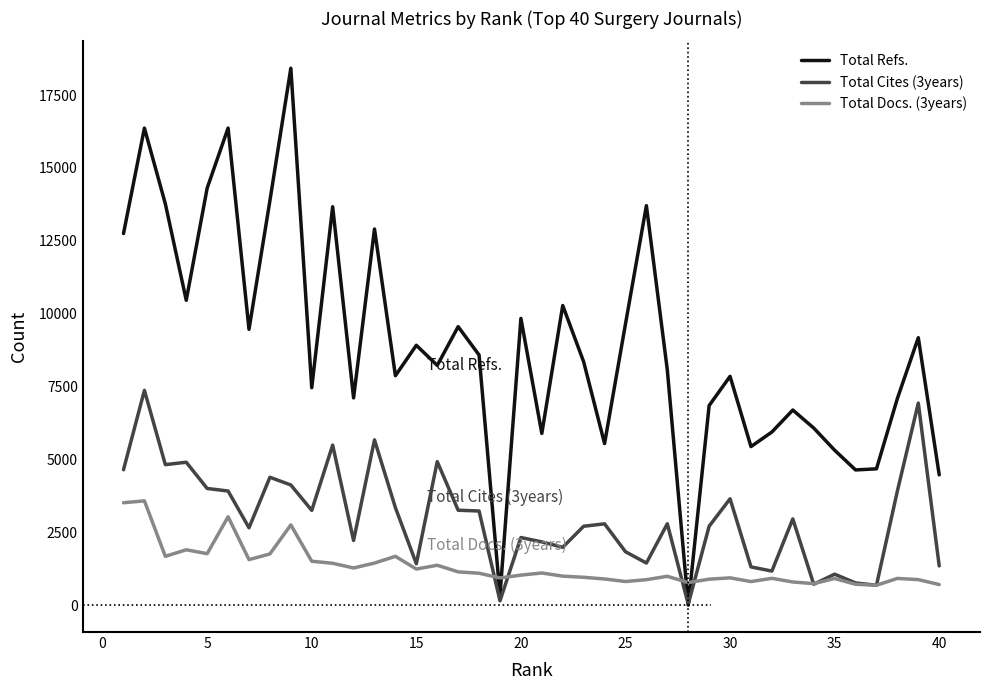

Which series has the largest range (max minus min)?

Total Refs.